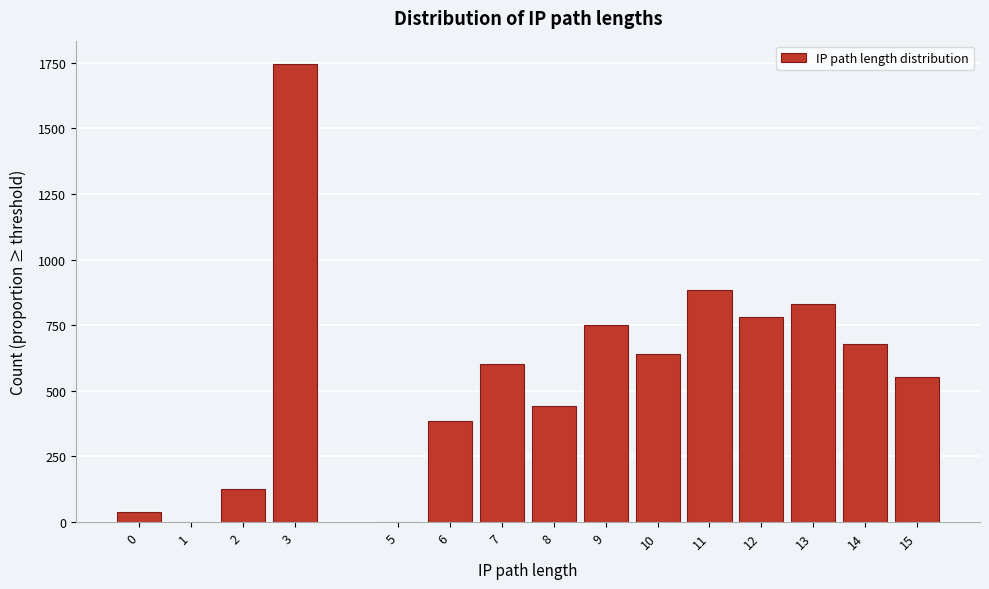

Is it true that the value at 7 is 600.5?

True